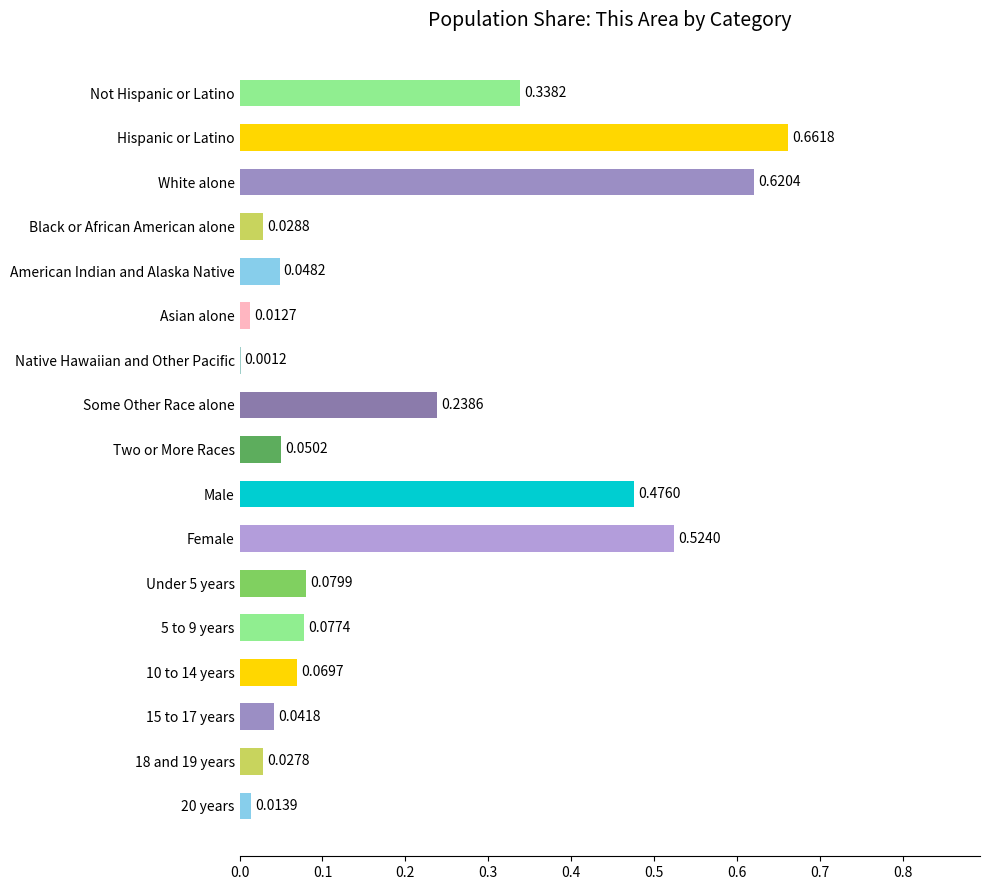

What is the sum of all values?

3.3